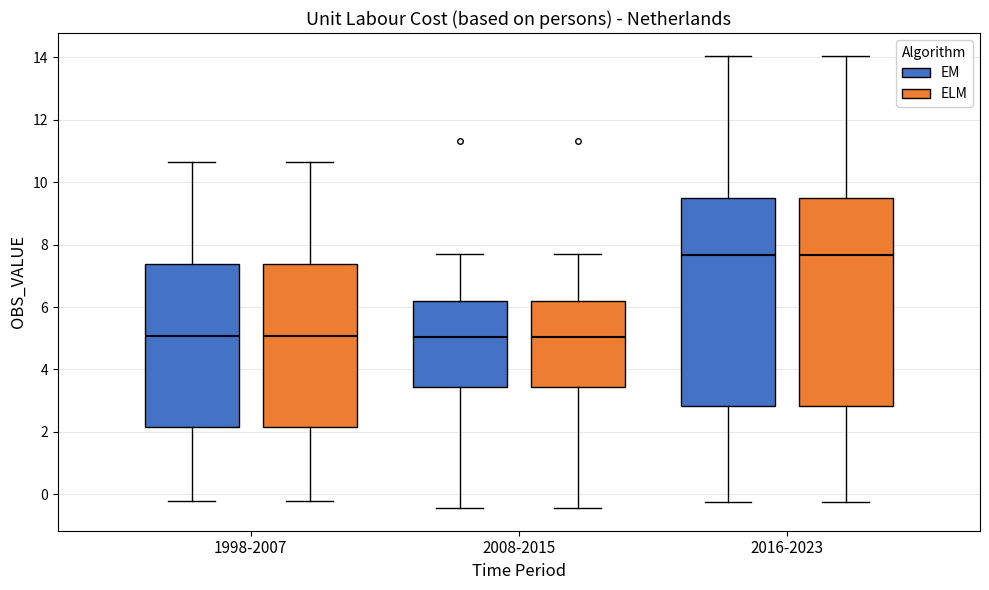

Reading left to right, transcribe this box plot: for each box, give where its median line is, the range the box spans, and where its two whiskers end, as read against the y-axis. The values are not printed on the chart, so give them approximately, as read against the axis.

1998-2007 (EM): median 5.0, box 2.2 to 7.4, whiskers -0.2 to 10.6
1998-2007 (ELM): median 5.0, box 2.2 to 7.4, whiskers -0.2 to 10.6
2008-2015 (EM): median 5.0, box 3.4 to 6.2, whiskers -0.4 to 7.6
2008-2015 (ELM): median 5.0, box 3.4 to 6.2, whiskers -0.4 to 7.6
2016-2023 (EM): median 7.6, box 2.8 to 9.4, whiskers -0.2 to 14.0
2016-2023 (ELM): median 7.6, box 2.8 to 9.4, whiskers -0.2 to 14.0